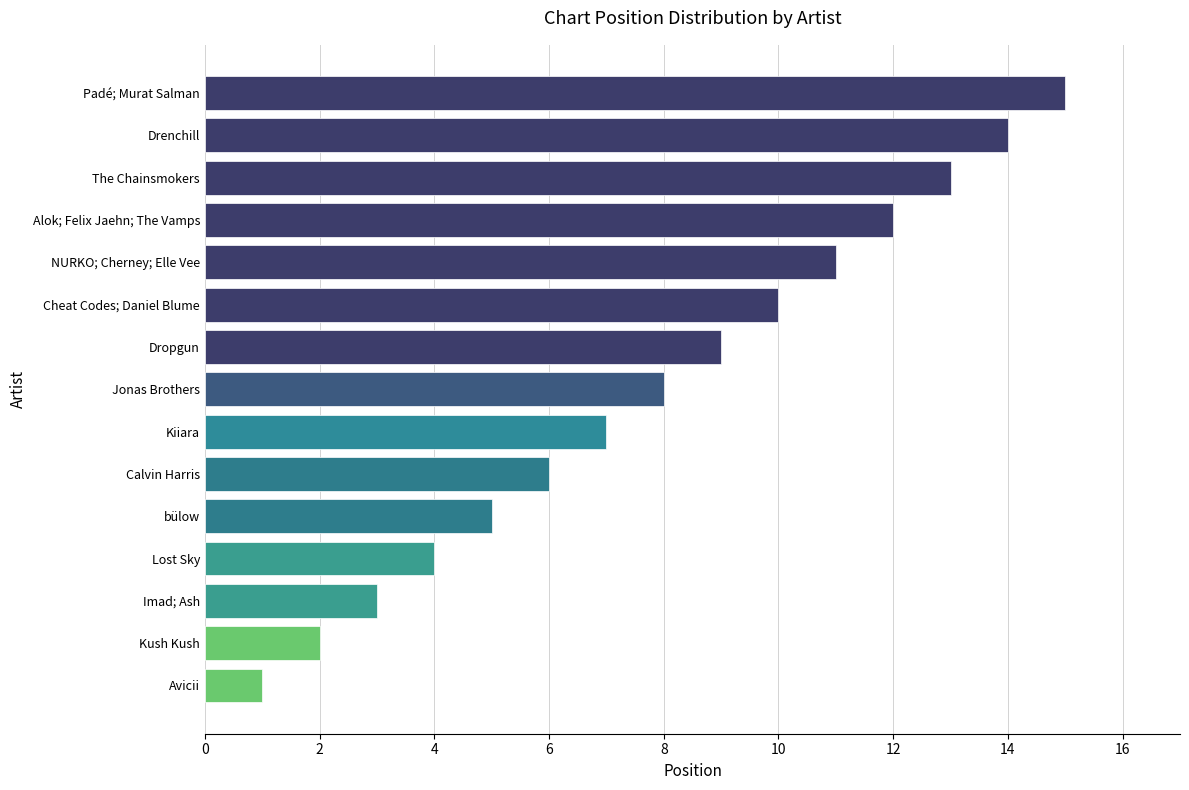

Does the chart contain stacked bars?

No